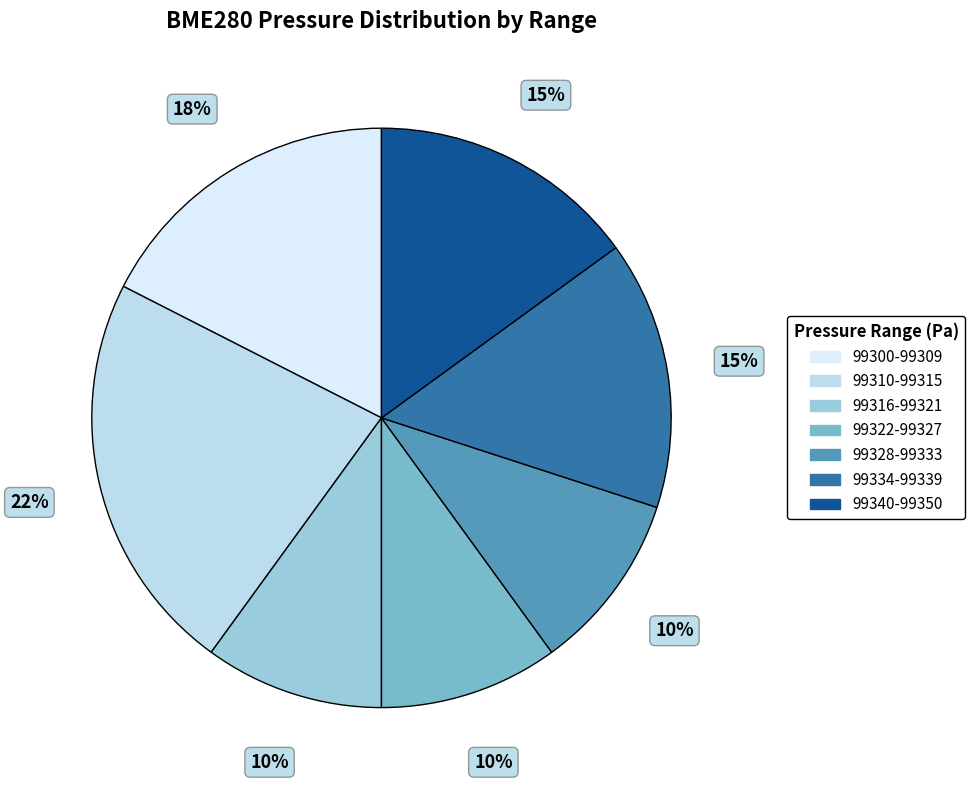

Is there any slice that represents more than half of the pie?

No